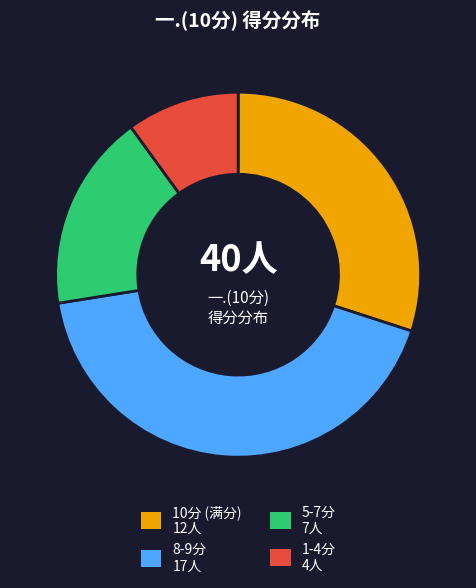

Is there any slice that represents more than half of the pie?

No